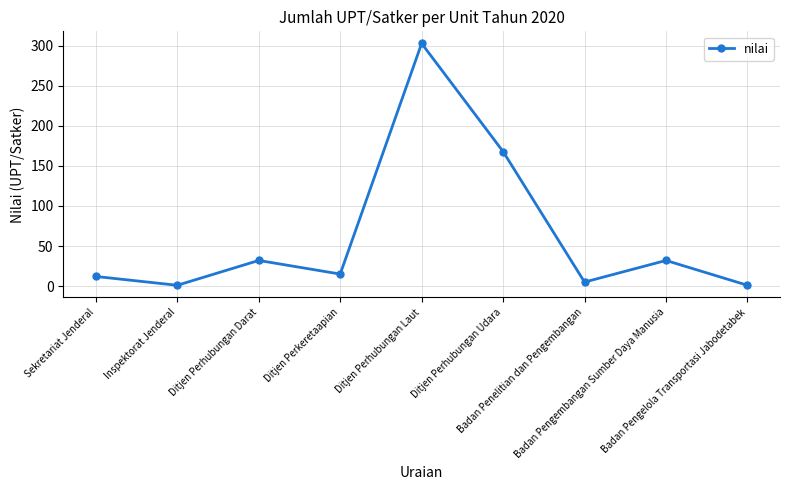

What is the smallest value displayed?

1